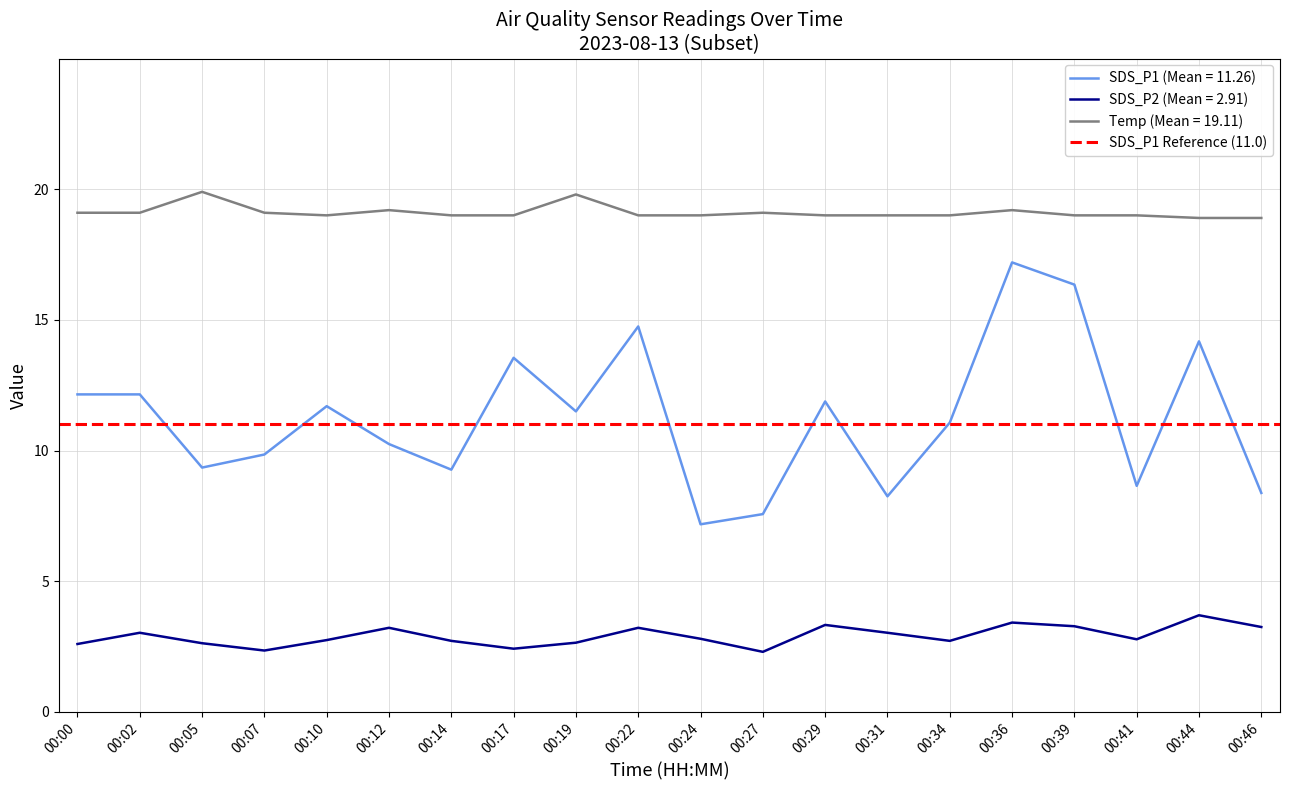

Reading left to right, transcribe all the data shown in this chart.

SDS_P1: 12.2	12.2	9.3	9.8	11.7	10.2	9.3	13.6	11.5	14.8	7.2	7.6	11.9	8.2	11.1	17.2	16.4	8.7	14.2	8.4
SDS_P2: 2.6	3.0	2.6	2.4	2.8	3.2	2.7	2.4	2.6	3.2	2.8	2.3	3.3	3.0	2.7	3.4	3.3	2.8	3.7	3.2
Temp: 19.1	19.1	19.9	19.1	19.0	19.2	19.0	19.0	19.8	19.0	19.0	19.1	19.0	19.0	19.0	19.2	19.0	19.0	18.9	18.9